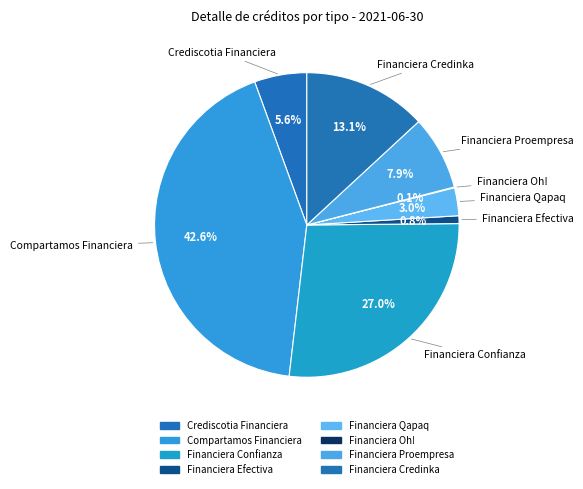

What is the change in value from Financiera Qapaq to Financiera Proempresa?

+166695.7